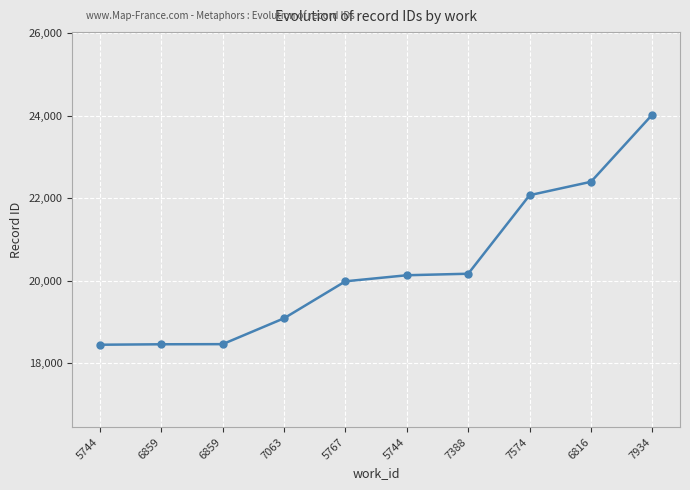

Reading right to left, extract all data points from this chart.

24029	22397	22072	20166	20129	19982	19085	18457	18454	18443